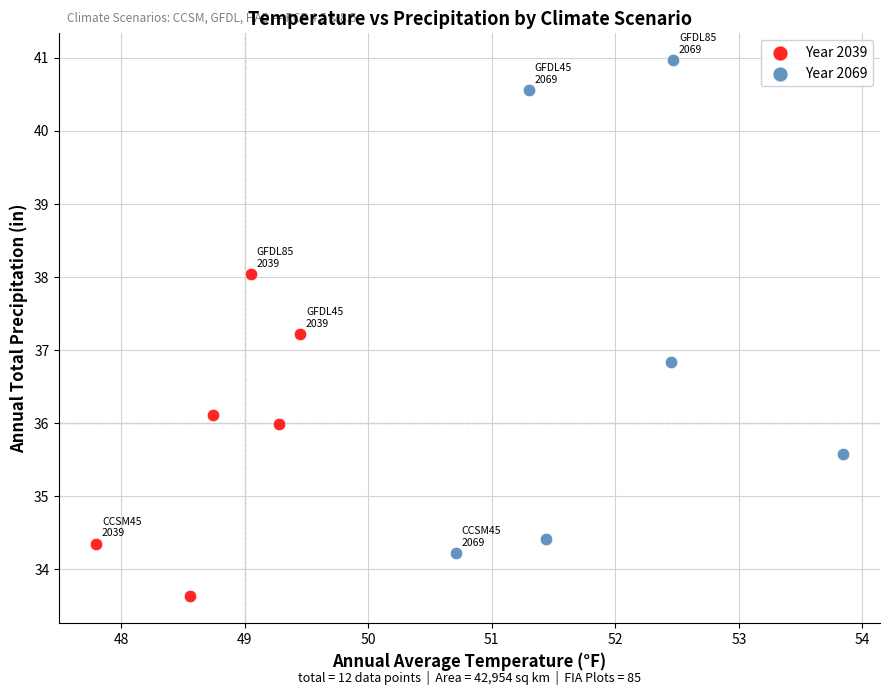

Which series reaches the minimum Y coordinate?

Year 2039